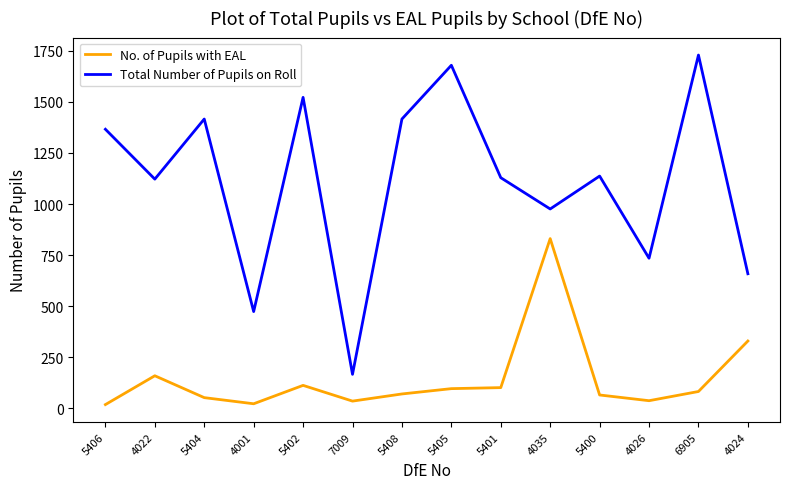

Rank the series at 4035 from lowest to highest value.

No. of Pupils with EAL, Total Number of Pupils on Roll